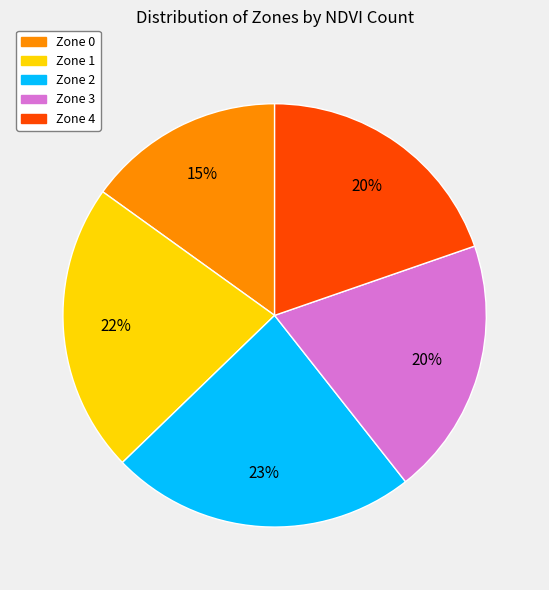

How many slices are in this pie chart?

5